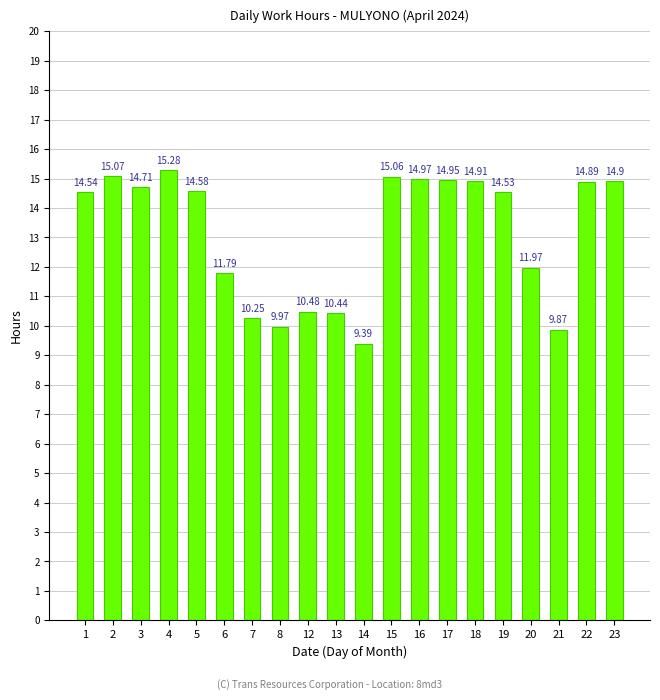

Rank the categories by value from highest to lowest.

4, 2, 15, 16, 17, 18, 23, 22, 3, 5, 1, 19, 20, 6, 12, 13, 7, 8, 21, 14